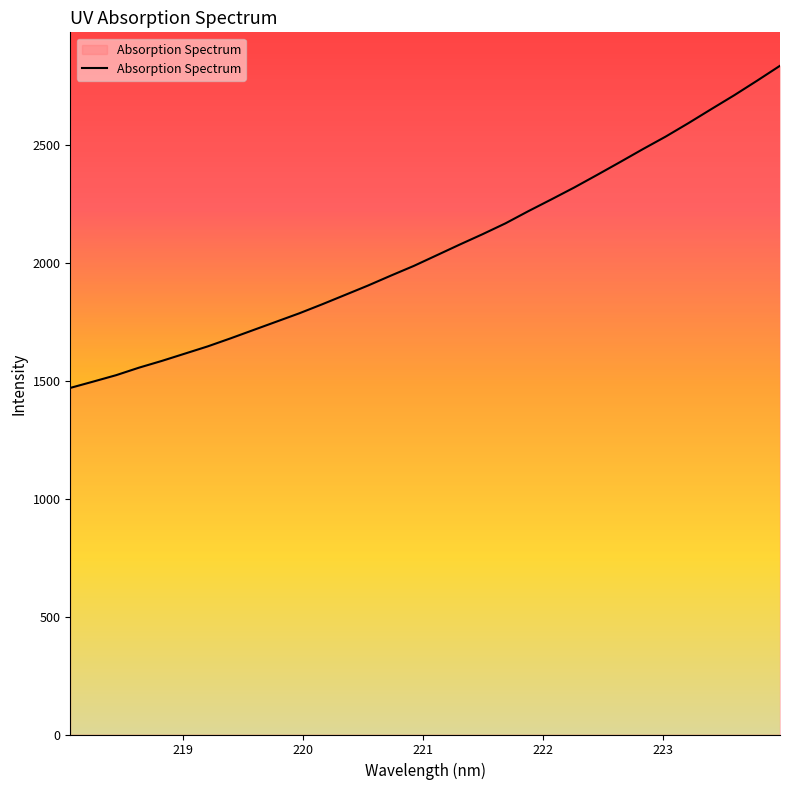

What is the minimum value shown in the chart?

1469.5